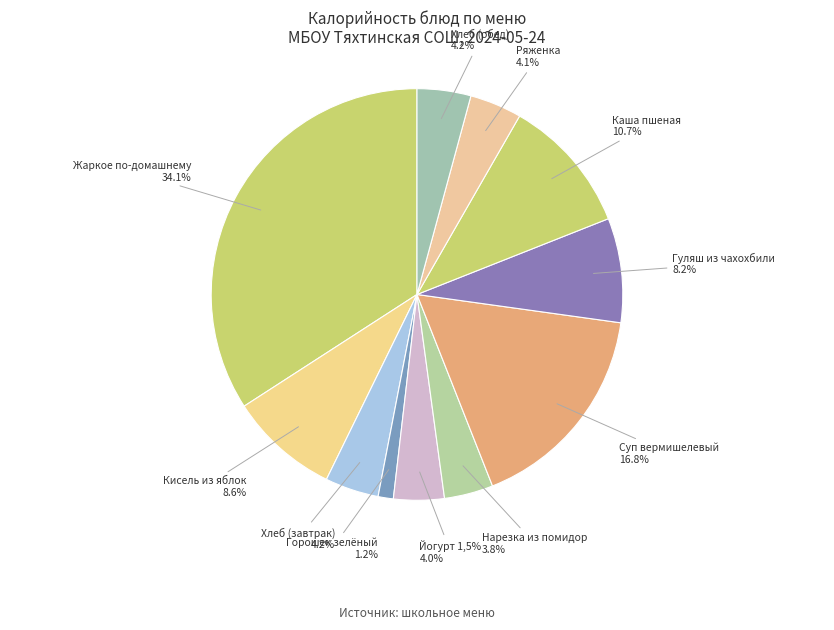

To the nearest percent, what is the average slice percentage?

9%